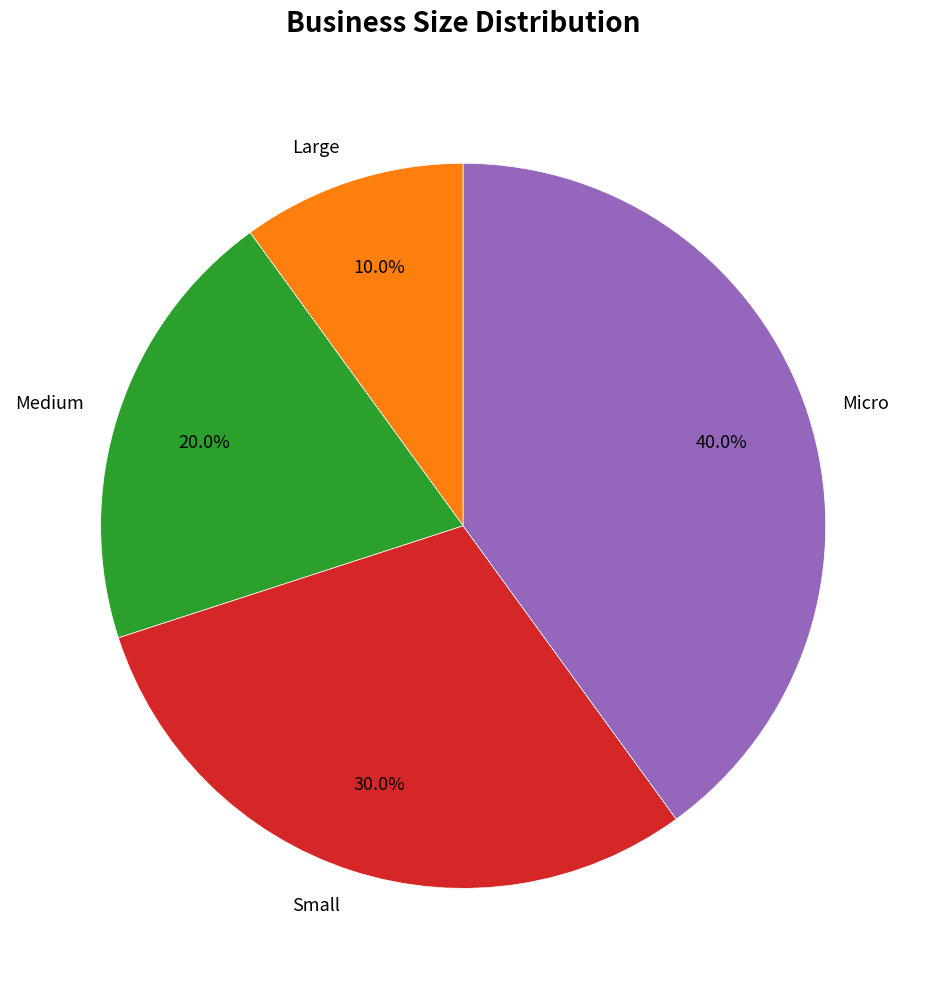

The Large slice represents 1% of the pie. True or false?

False